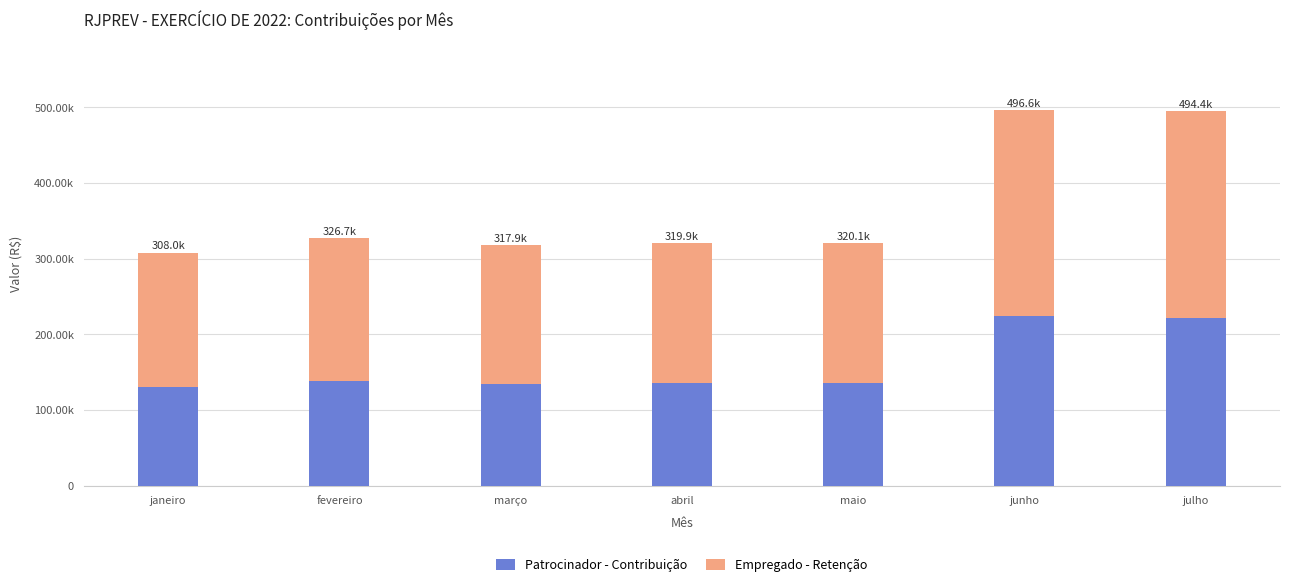

What are all the series names shown in the legend?

Patrocinador - Contribuição, Empregado - Retenção